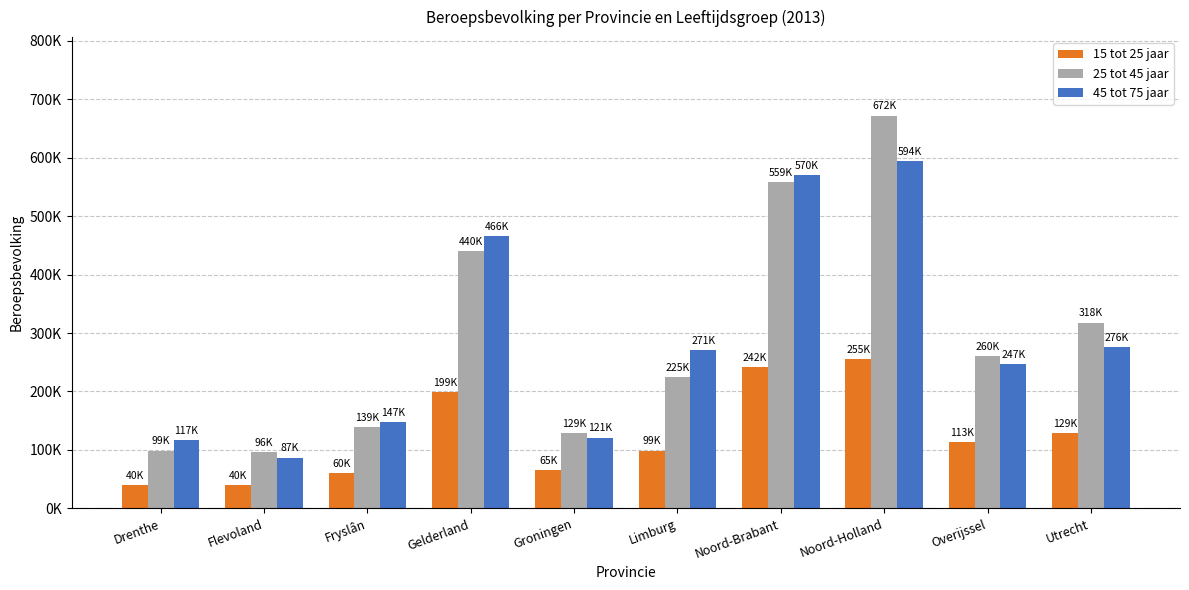

What is the value of the 25 tot 45 jaar bar at the 4th from the left?

440000